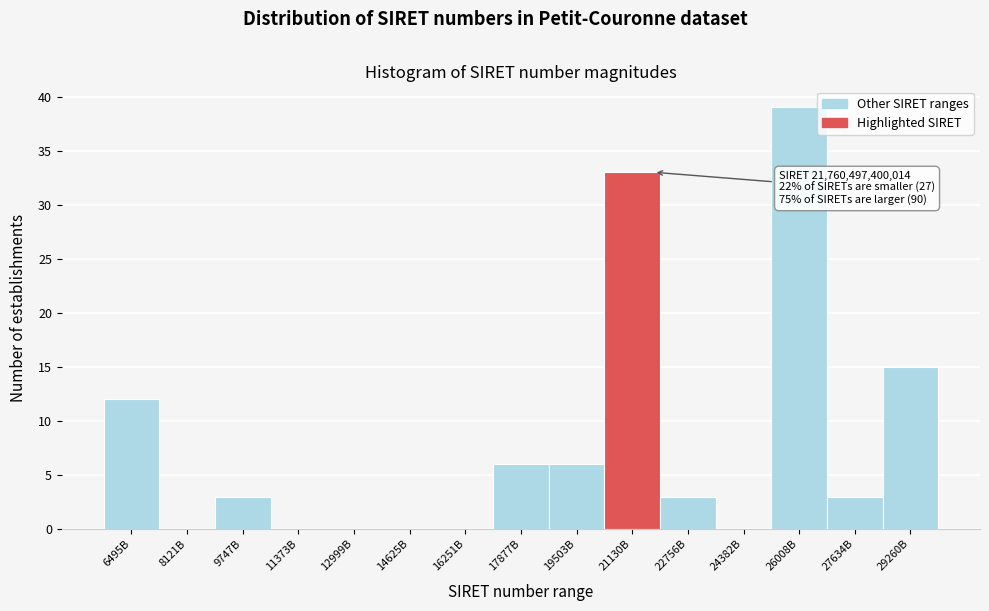

Reading left to right, extract all data points from this chart.

6495B=12	8121B=0	9747B=3	11373B=0	12999B=0	14625B=0	16251B=0	17877B=6	19503B=6	21130B=33	22756B=3	24382B=0	26008B=39	27634B=3	29260B=15